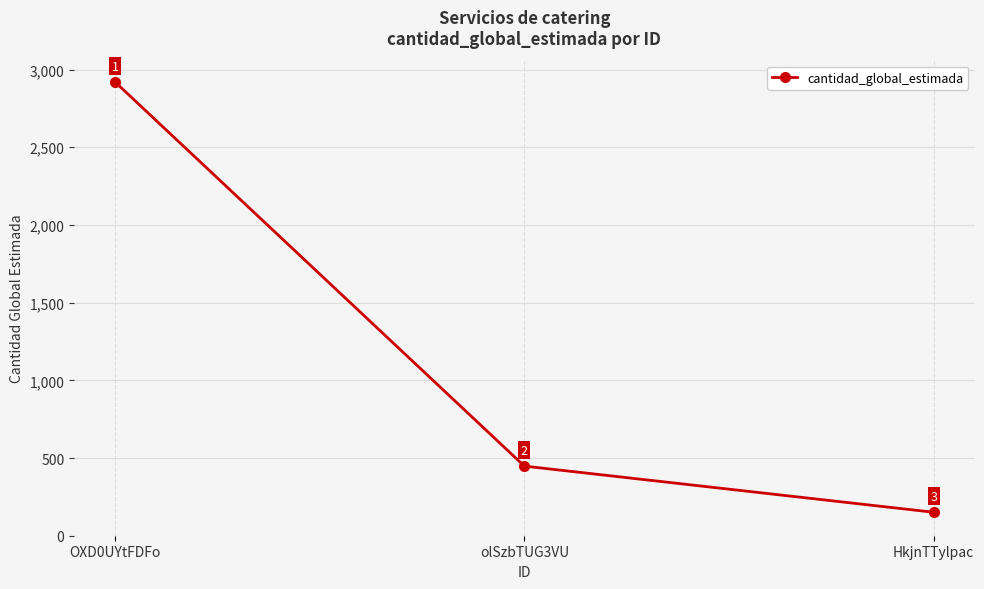

At which category does the chart reach its peak across all series?

OXD0UYtFDFo